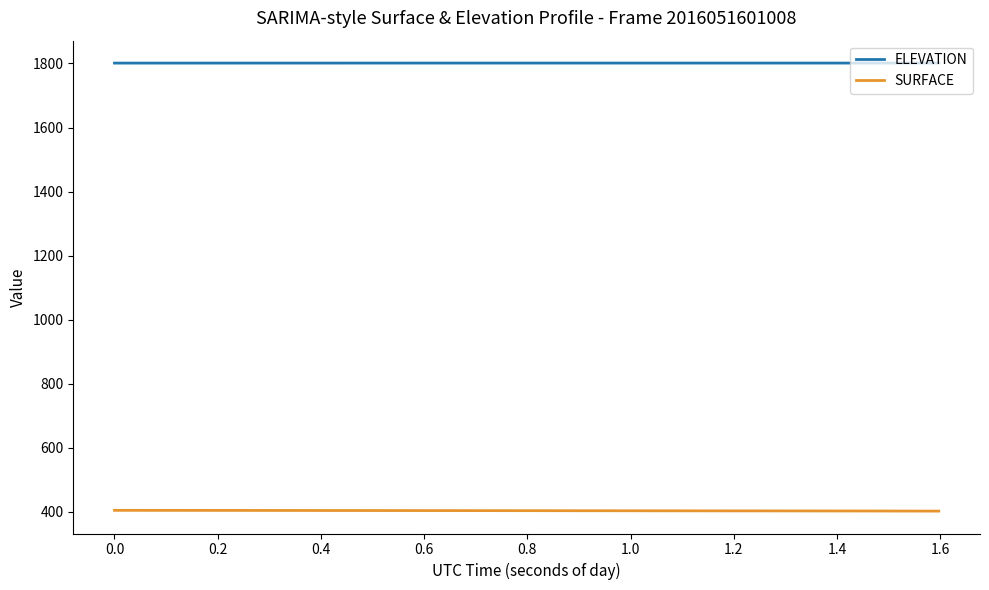

Rank the series by their maximum value, from highest to lowest.

ELEVATION, SURFACE